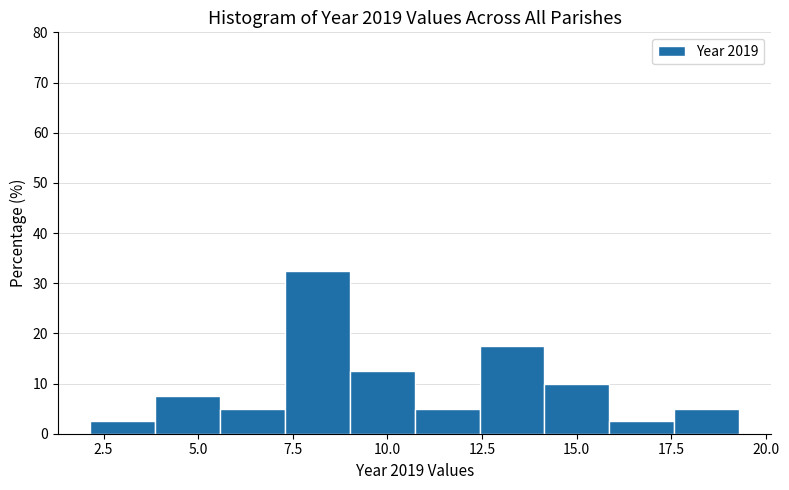

Around what value on the x-axis is the tallest bar? Give the approximate position of its centre, as read against the axis.

8.0